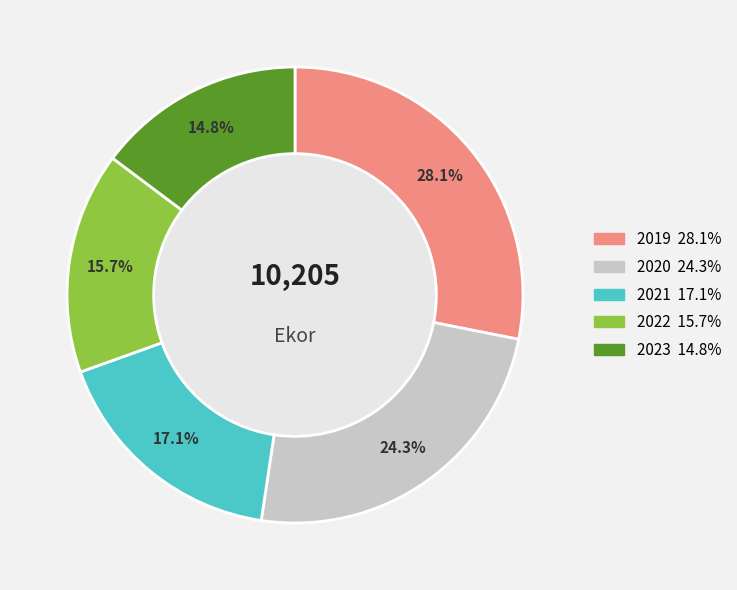

To the nearest percent, what portion does 2023 represent?

15%